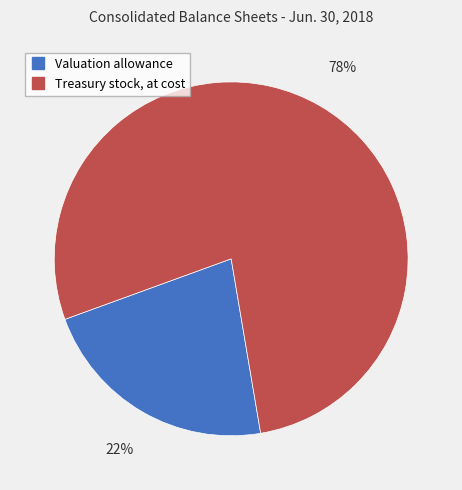

Approximately how many times larger is the value at Valuation allowance compared to Treasury stock, at cost?

0.3